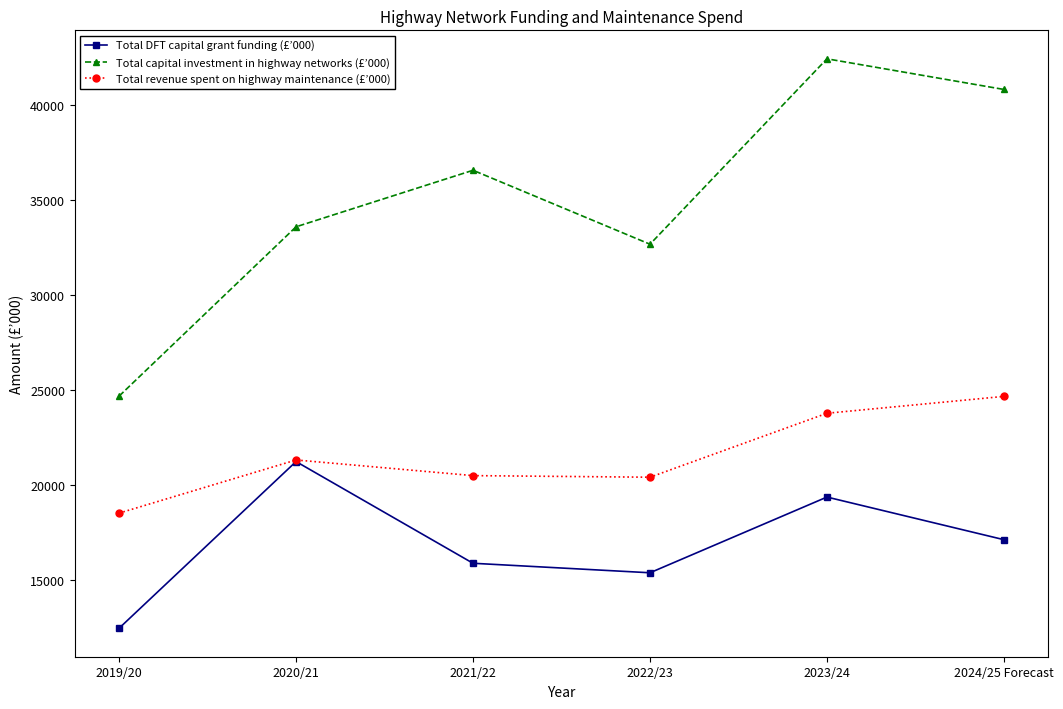

What position from the right is 2023/24?

2